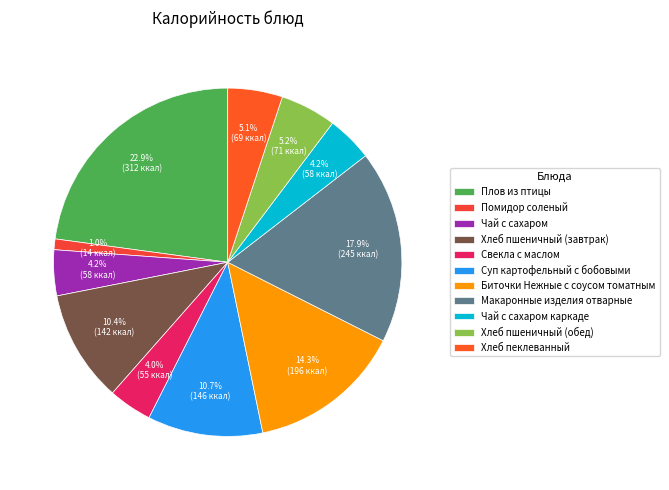

To the nearest percent, what percentage of the pie is Макаронные изделия отварные?

18%